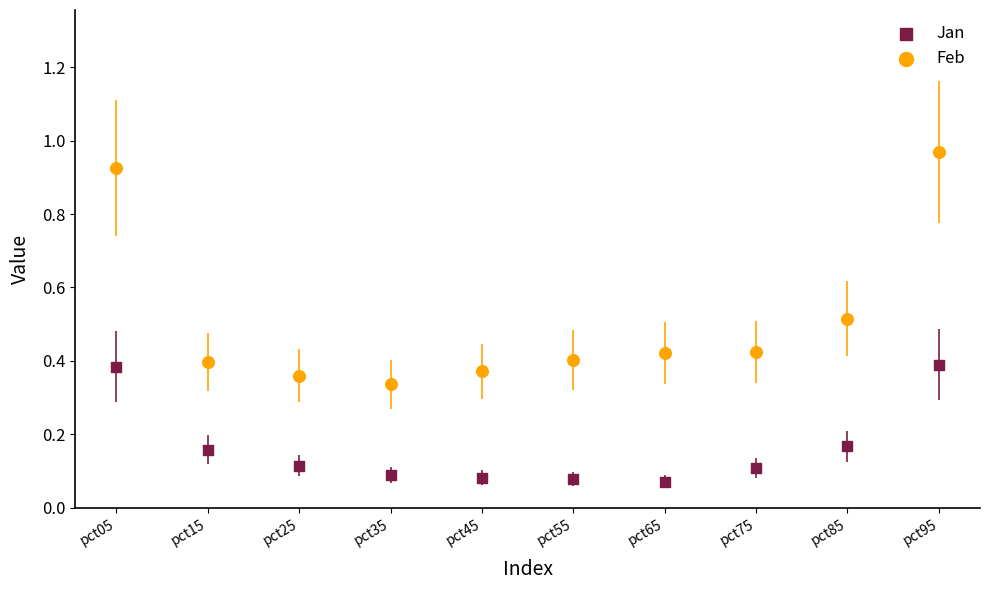

Which series reaches the minimum Y coordinate?

Jan